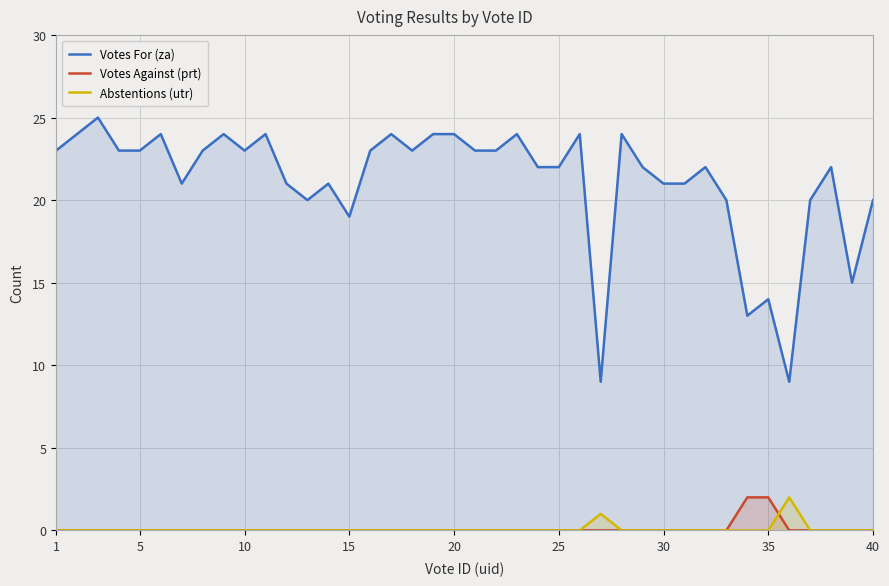

What is the greatest value displayed?

25